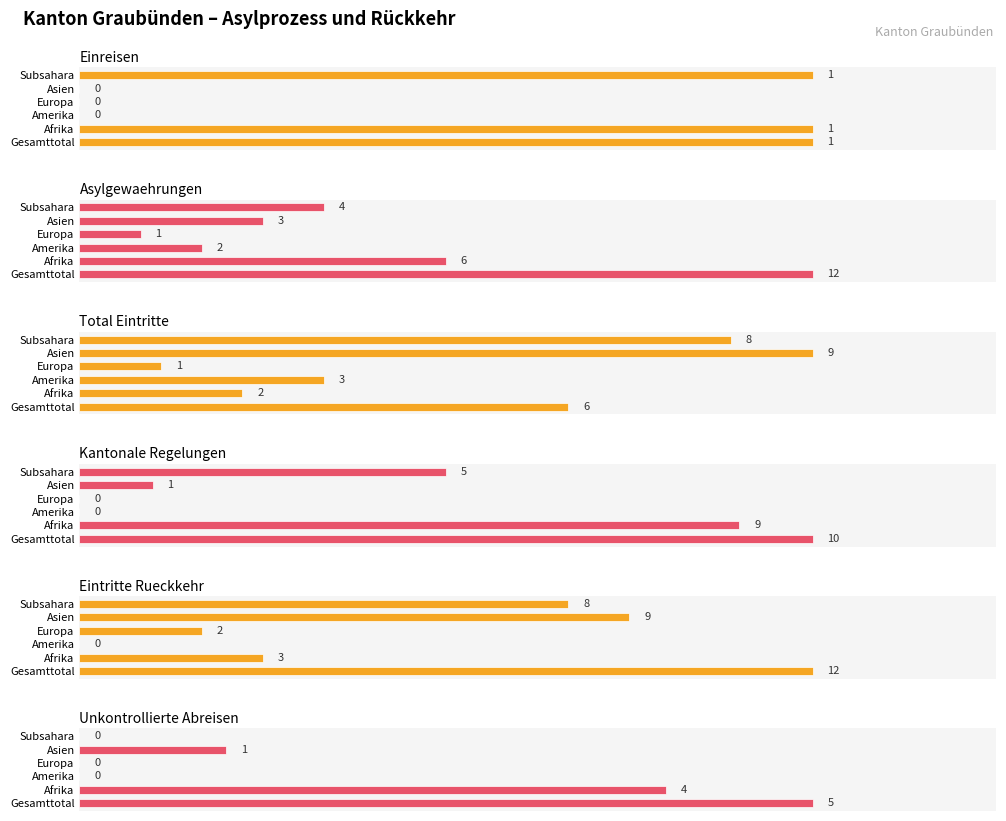

How many categories are shown in the chart?

6